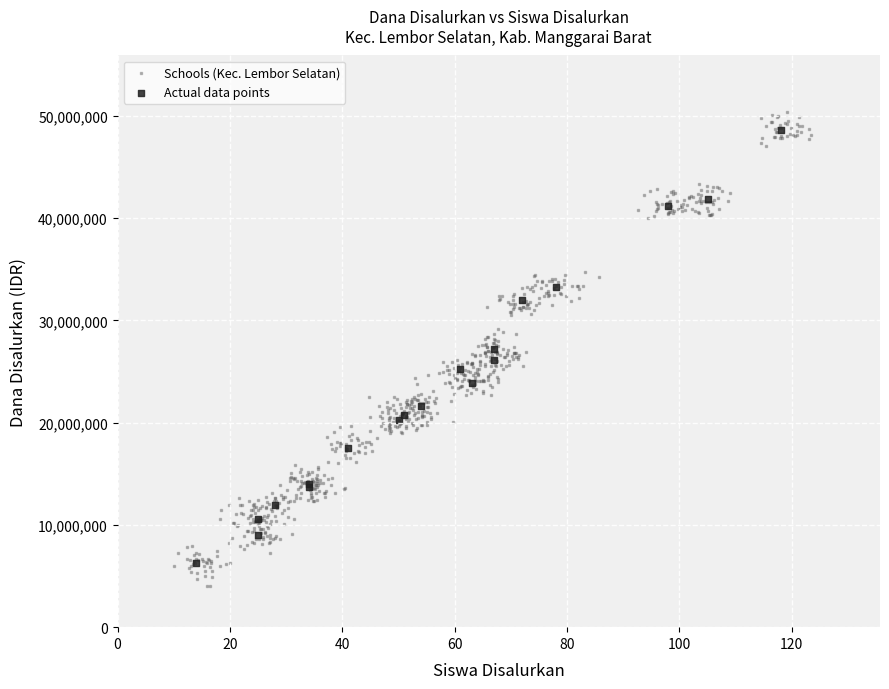

Which series contains the lowest Y value?

Schools (Kec. Lembor Selatan)